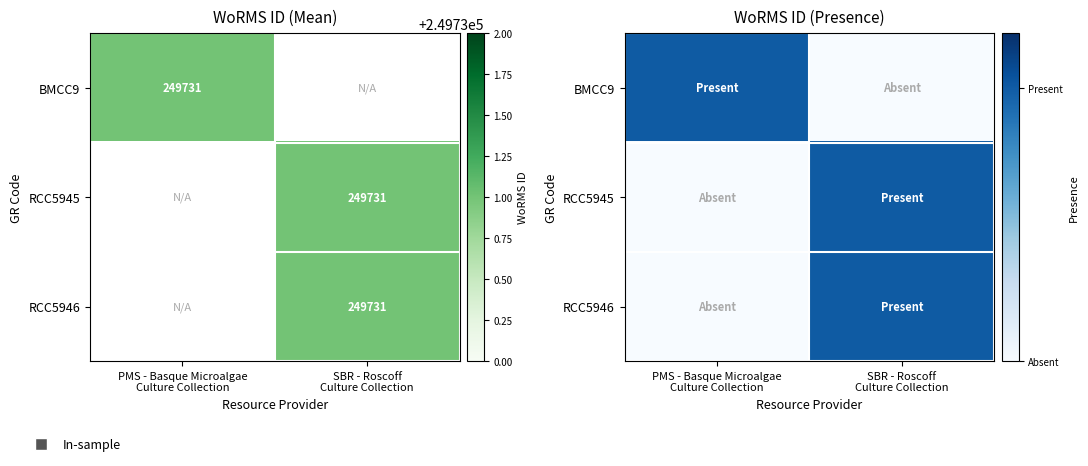

Rank the categories by BMCC9 value from highest to lowest.

PMS - Basque Microalgae Culture Collection, SBR - Roscoff Culture Collection